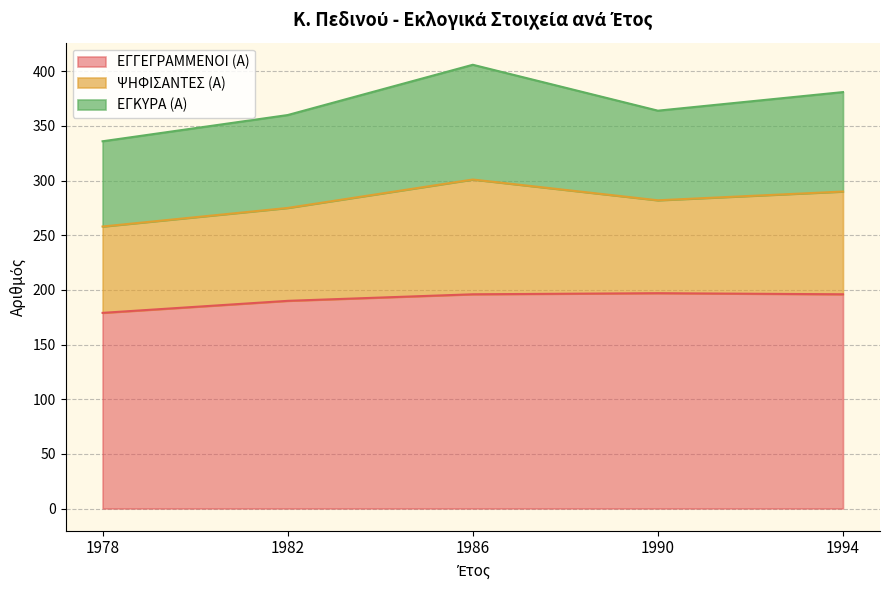

The ΕΓΓΕΓΡΑΜΜΕΝΟΙ (Α) series shows 57 at 1990. True or false?

False